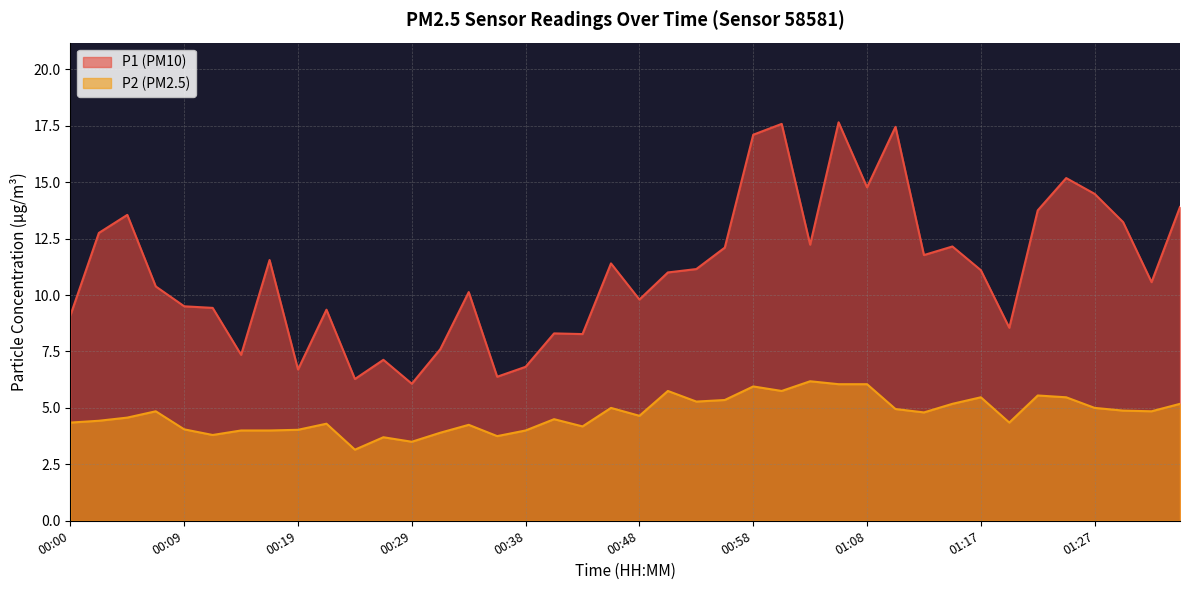

What is the difference between the highest and lowest values at 00:58?

11.2